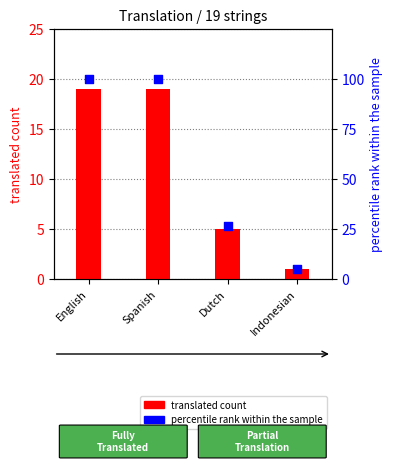

At how many categories does at least one series exceed 39?

2